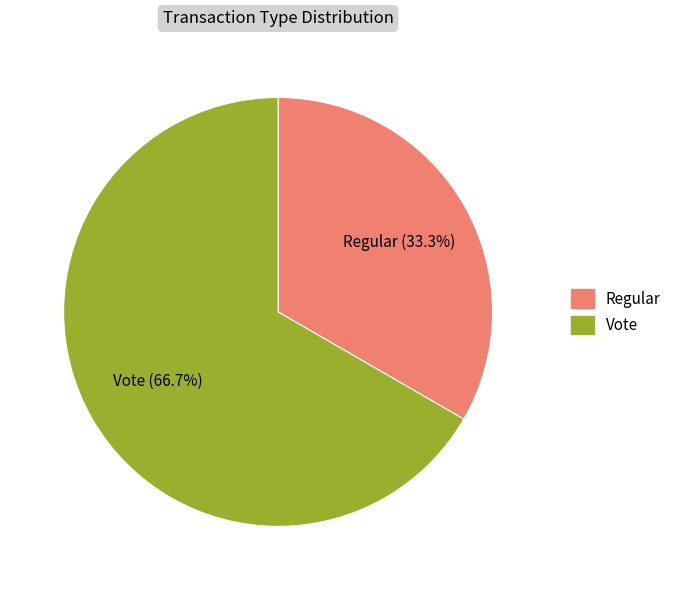

Is there a majority slice in this chart?

Yes